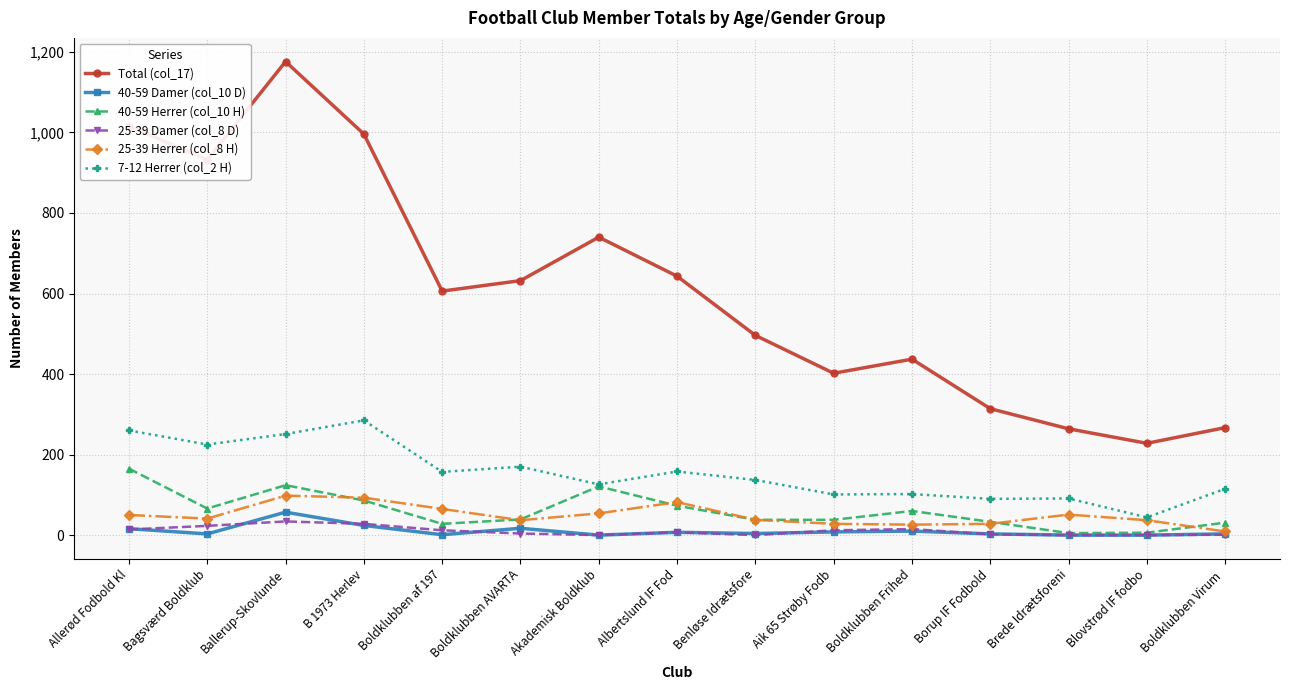

True or false: Total (col_17) and 7-12 Herrer (col_2 H) intersect in this chart.

False